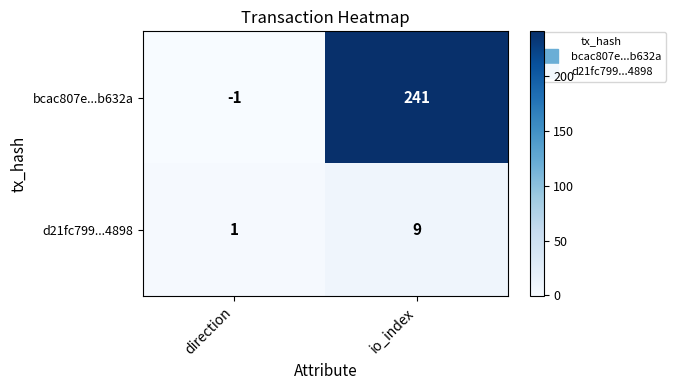

Rank the series by their maximum value, from lowest to highest.

d21fc799...4898, bcac807e...b632a